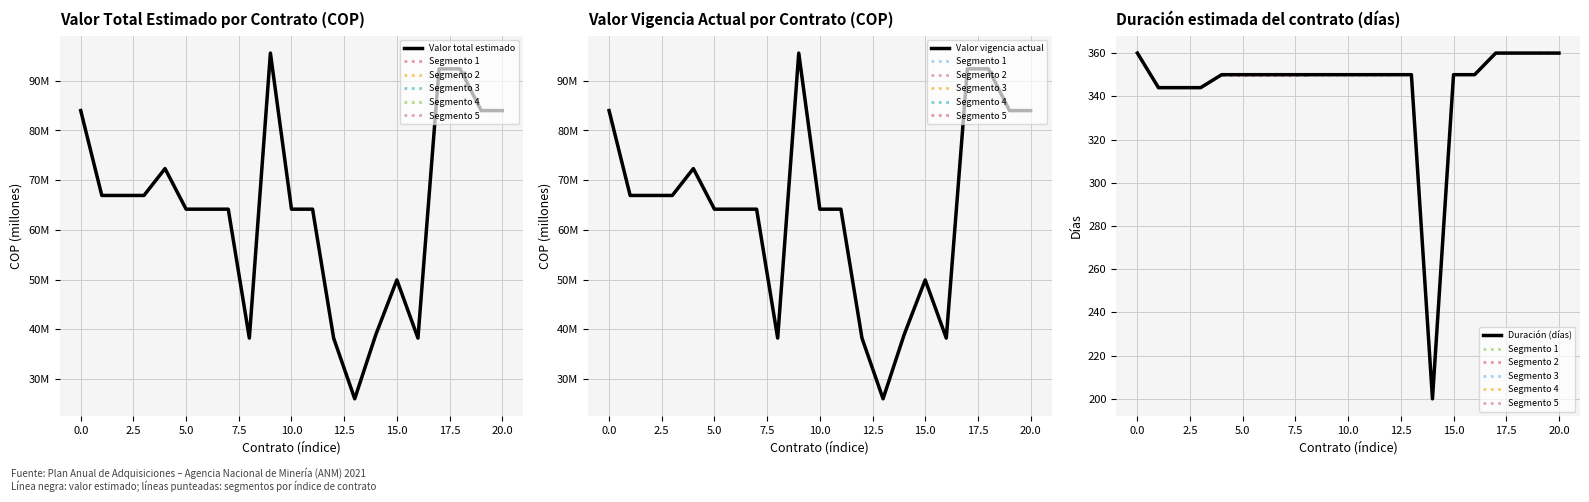

The Duración (días) series shows 360 at 0.0. True or false?

True